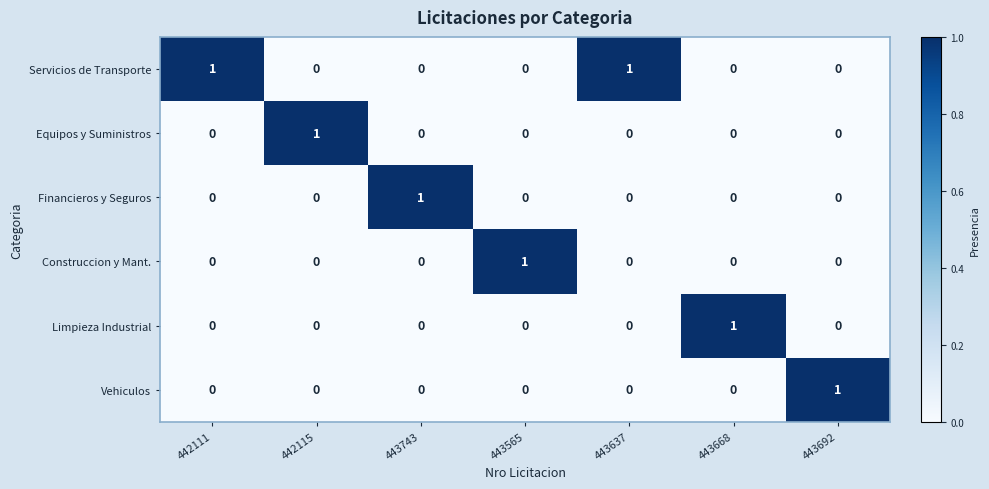

How many Equipos y Suministros values are between 0 and 1?

7